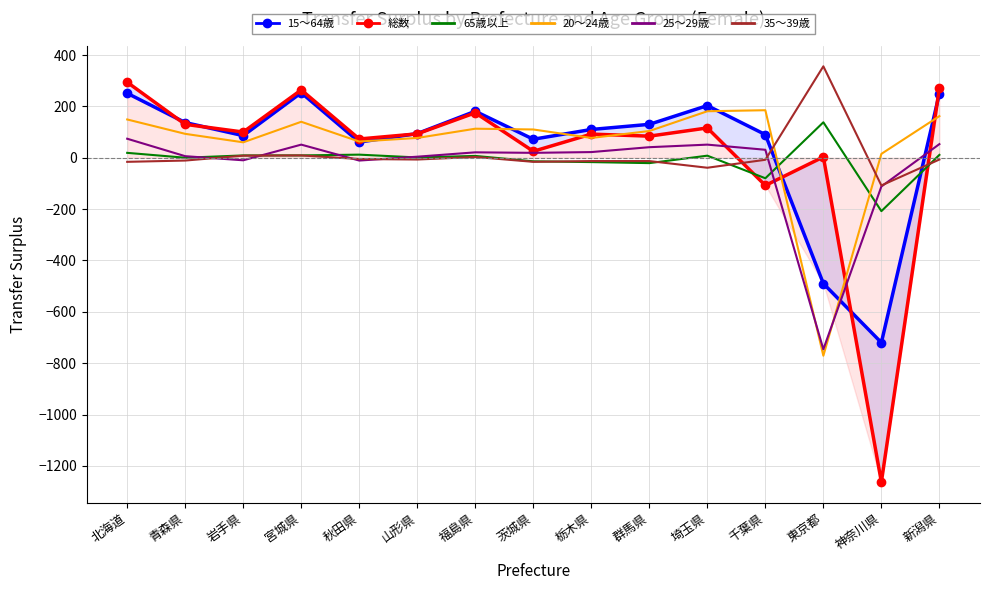

What are all the series names shown in the legend?

15～64歳, 総数, 65歳以上, 20～24歳, 25～29歳, 35～39歳